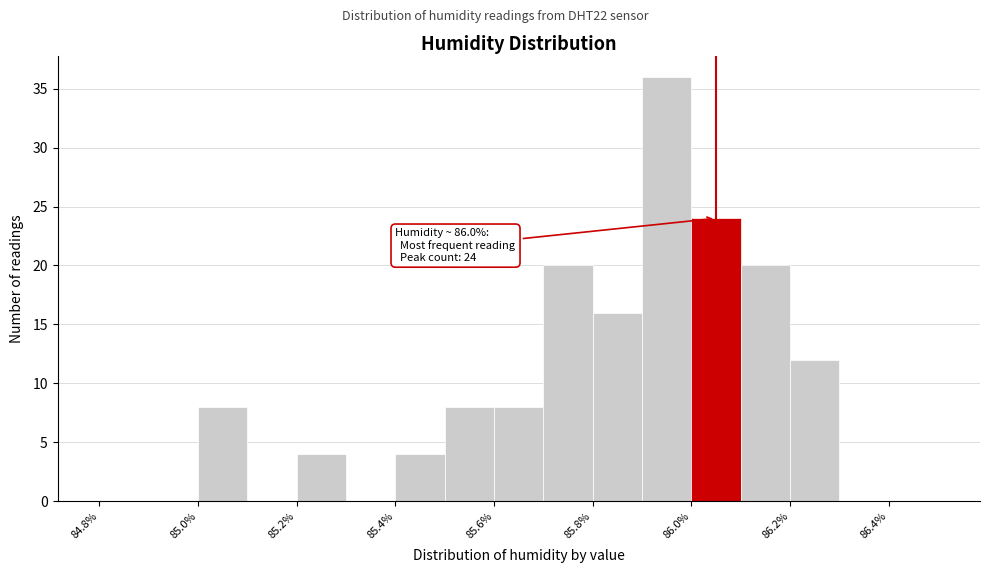

Which range on the x-axis has the tallest bar?

85.9 to 86.0